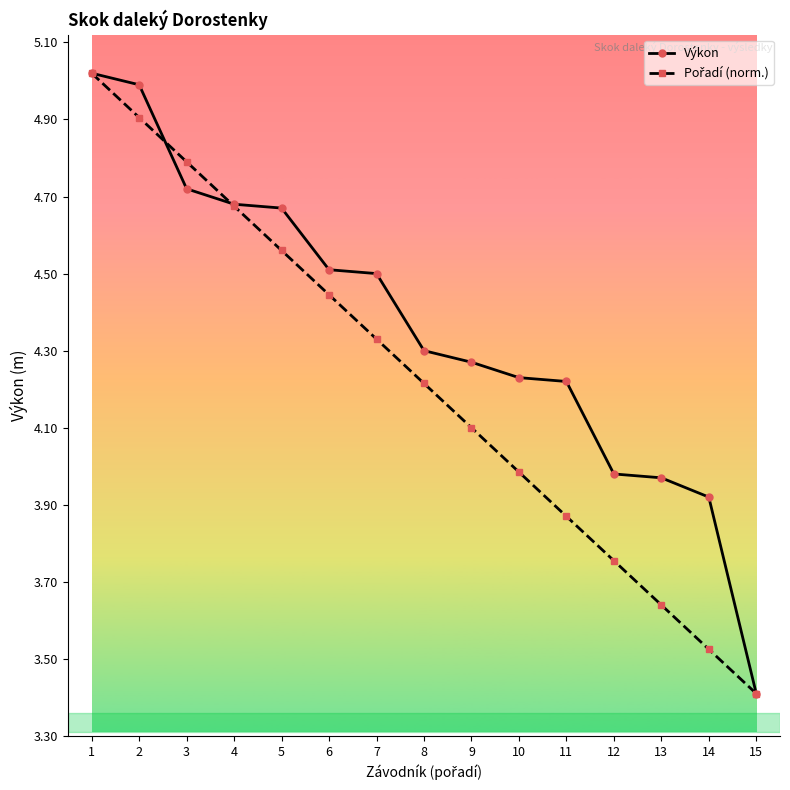

What is the total value across all series at 7?

8.8